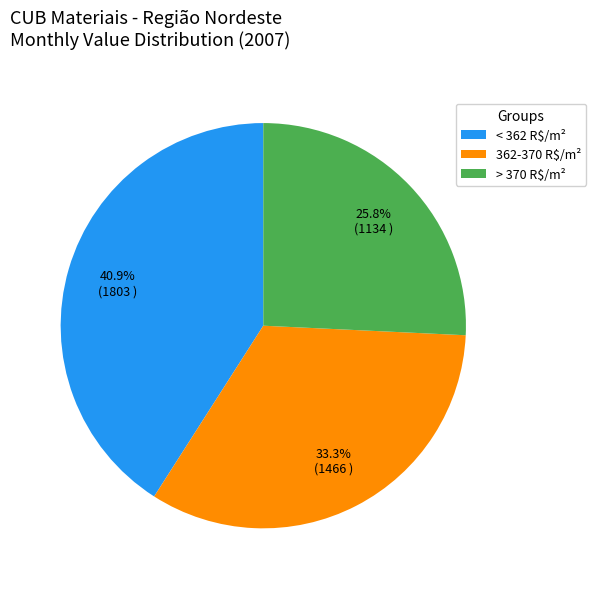

Does any single category account for the majority?

No